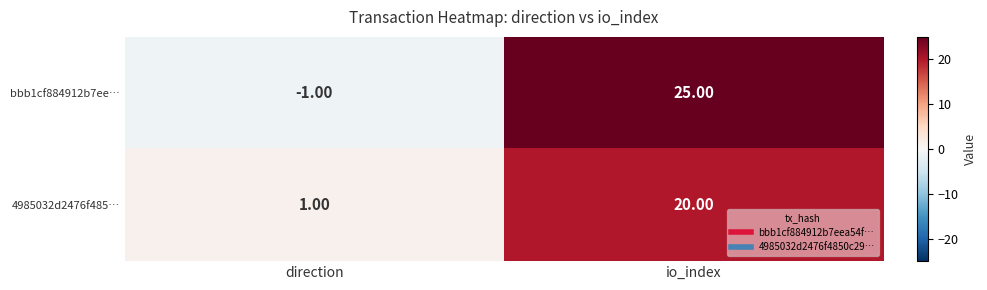

List the labels in order of 4985032d2476f485… value, largest first.

io_index, direction